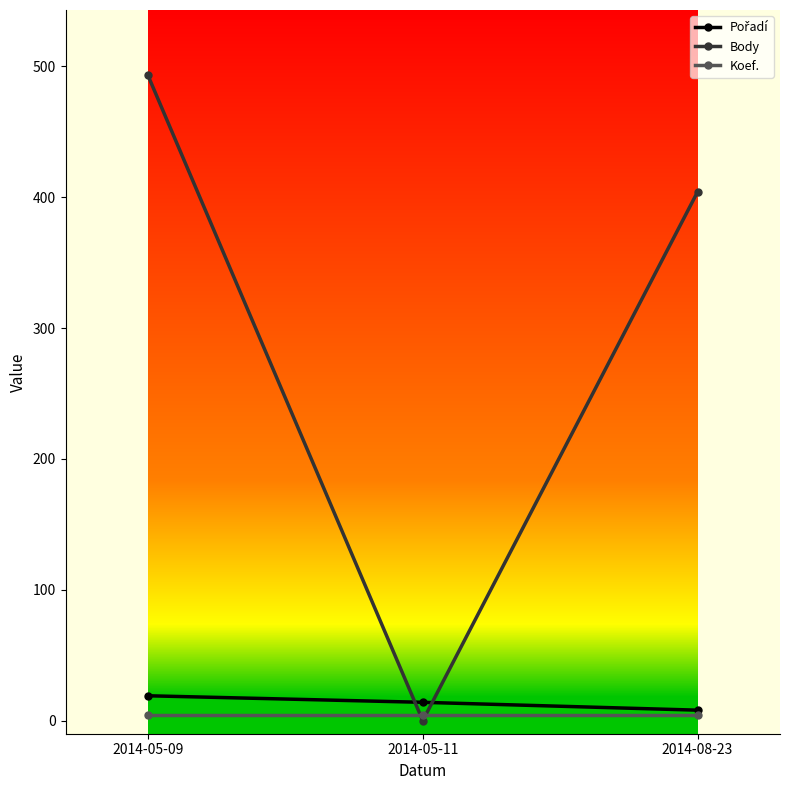

Which series changed the most between 2014-05-09 and 2014-05-11?

Body